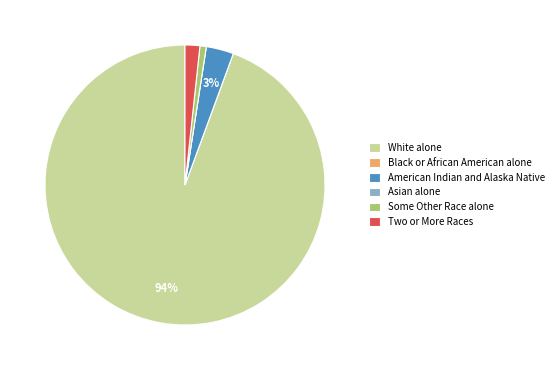

True or false: Two or More Races accounts for 2% of the total.

True